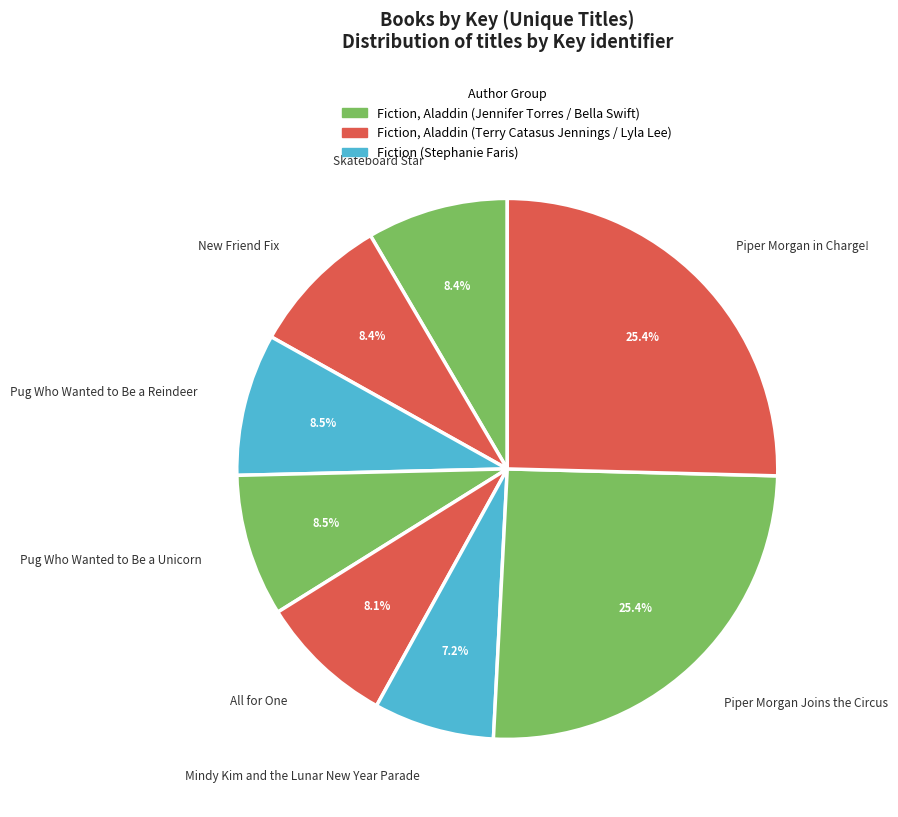

Do New Friend Fix and Piper Morgan in Charge! together represent more than half of the pie?

No